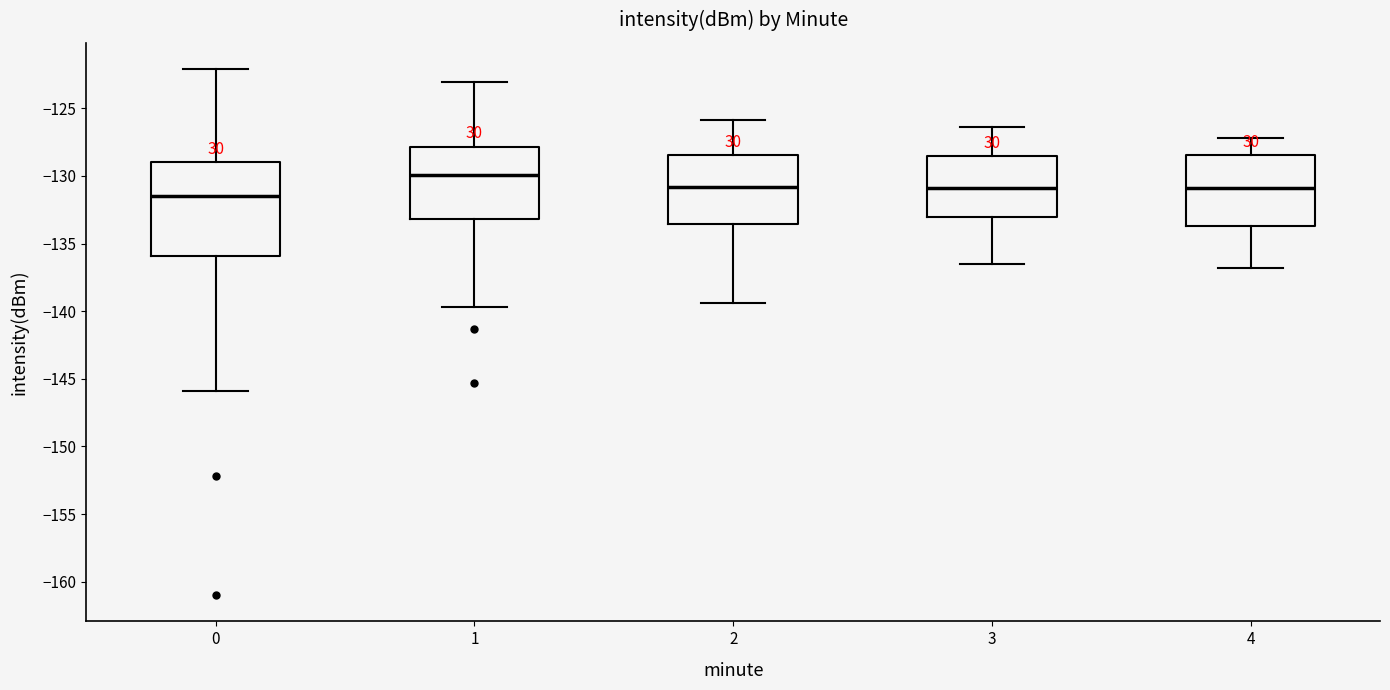

Where does the upper whisker of the box at x = 3 end on the y-axis? The values are not printed on the chart, so give them approximately, as read against the axis.

-126.5